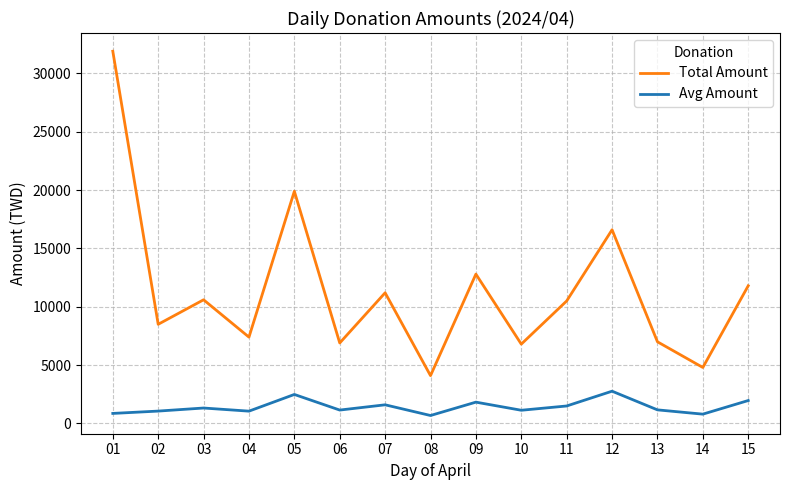

The value of Total Amount at 02 is 12792.0. True or false?

False